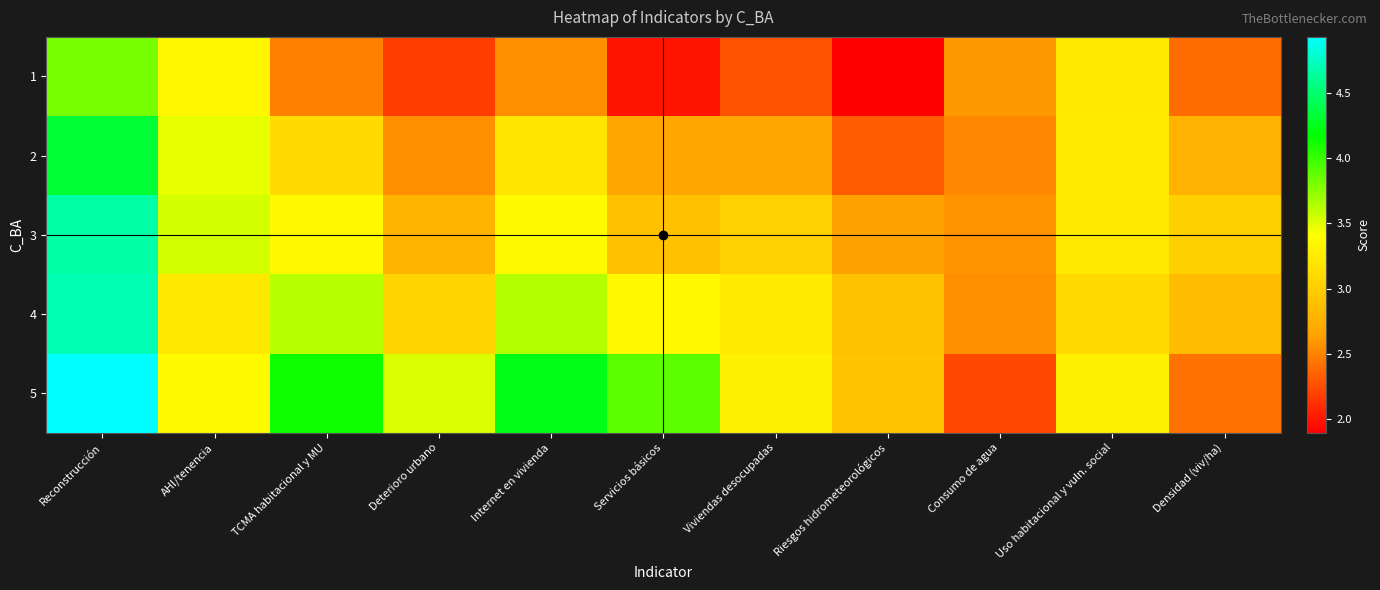

What is the total value across all series at Servicios básicos?

14.8